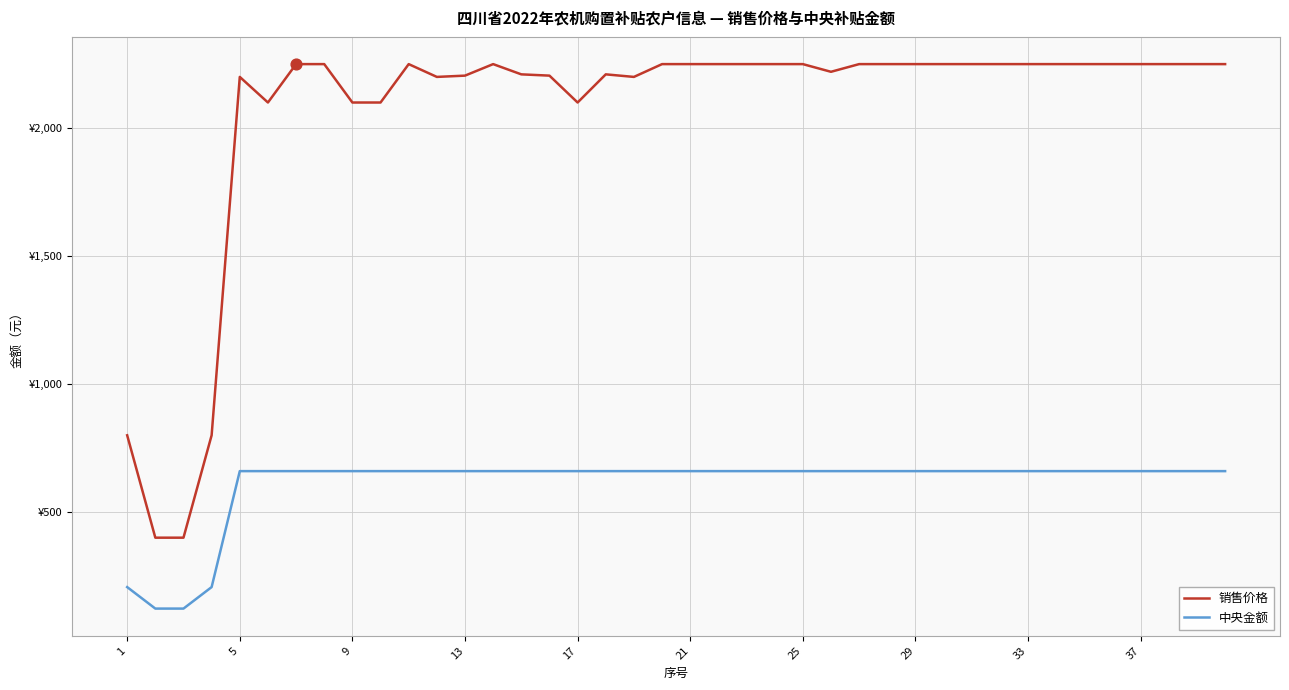

What are all the series names shown in the legend?

销售价格, 中央金额